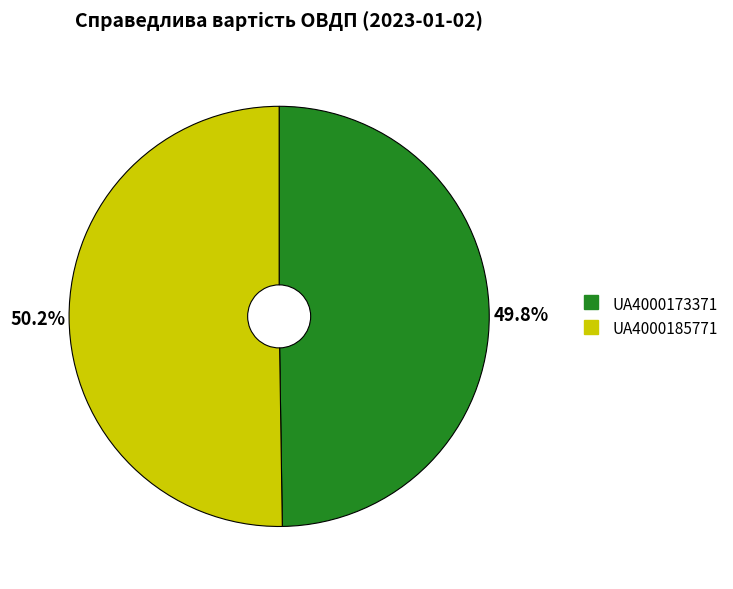

Approximately how many times larger is the value at UA4000185771 compared to UA4000173371?

1.0